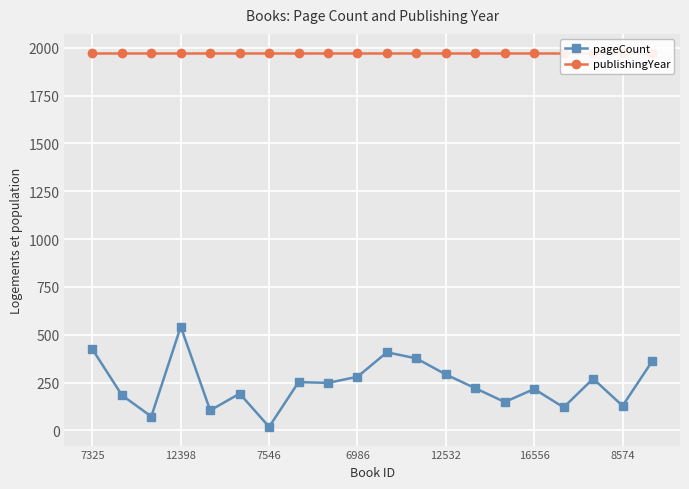

What position from the right is 14?

6